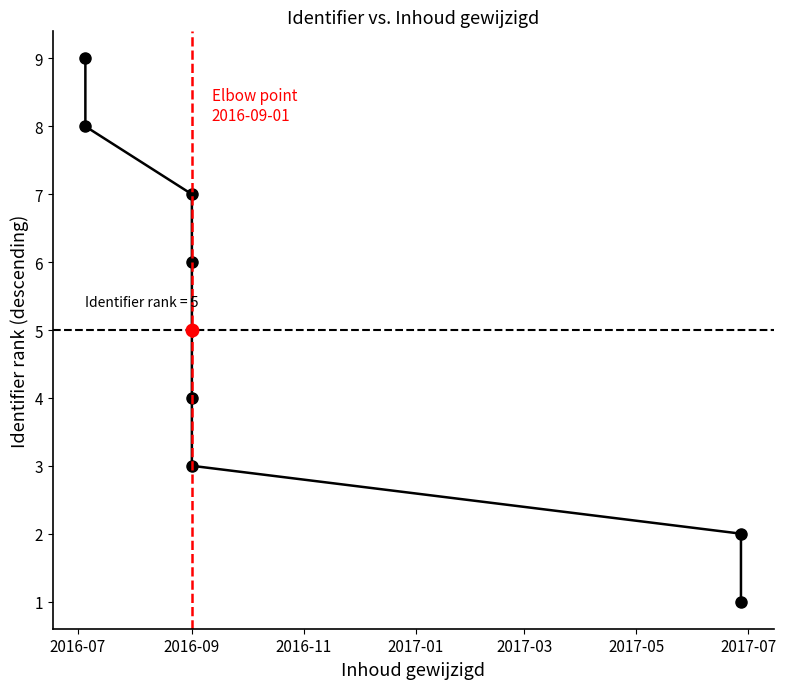

What is the sum of all values?

45